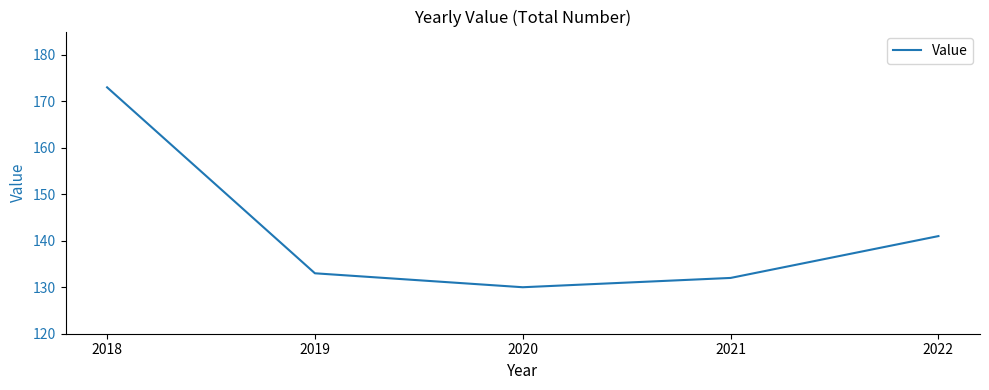

Rank the categories by value from highest to lowest.

2018, 2022, 2019, 2021, 2020